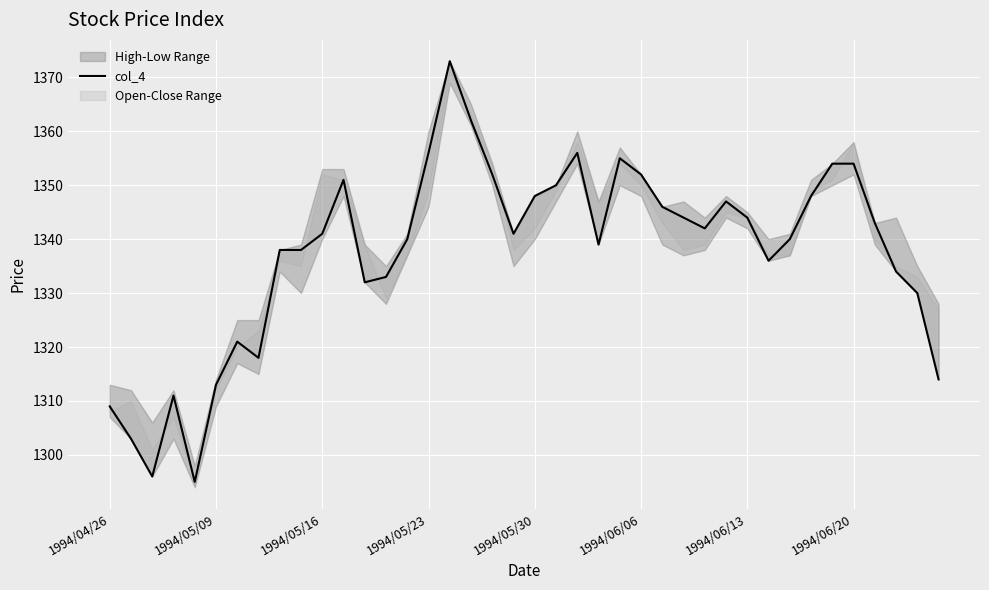

Does the chart display data point markers on the line(s)?

No